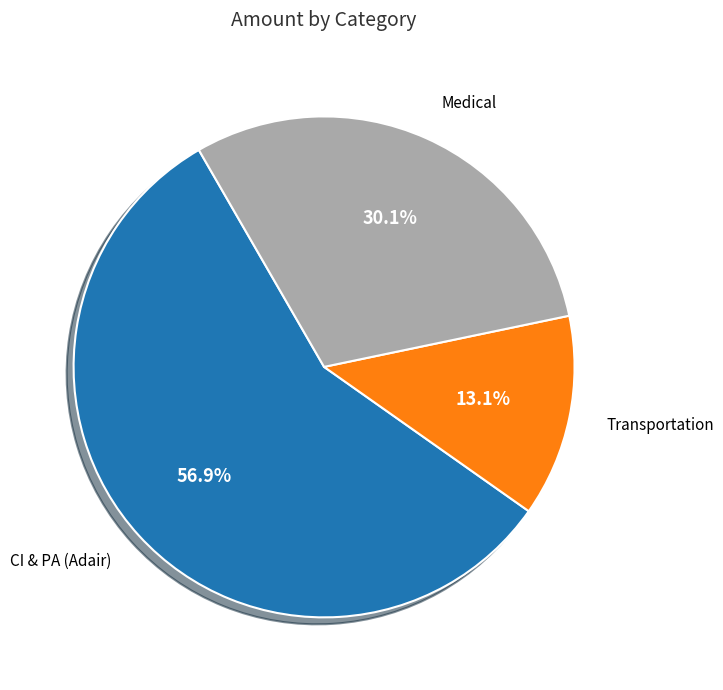

Does any single category account for the majority?

Yes